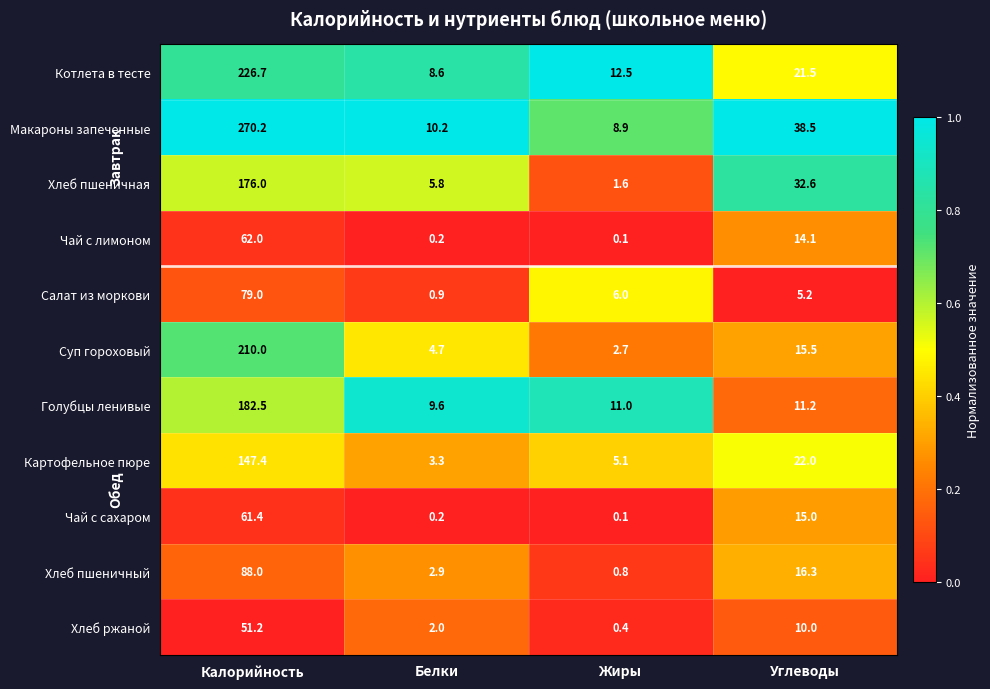

What is the average value of the Хлеб ржаной series?

15.9